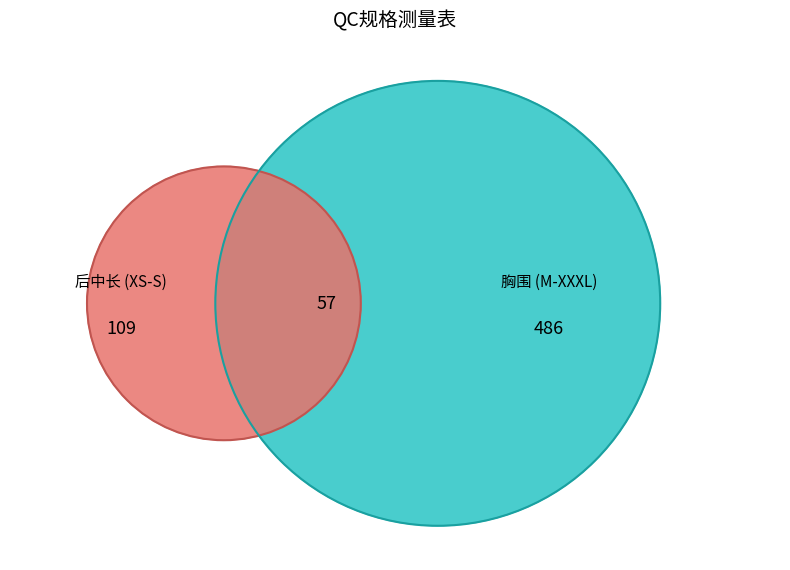

Does XS represent more than half of the total?

No